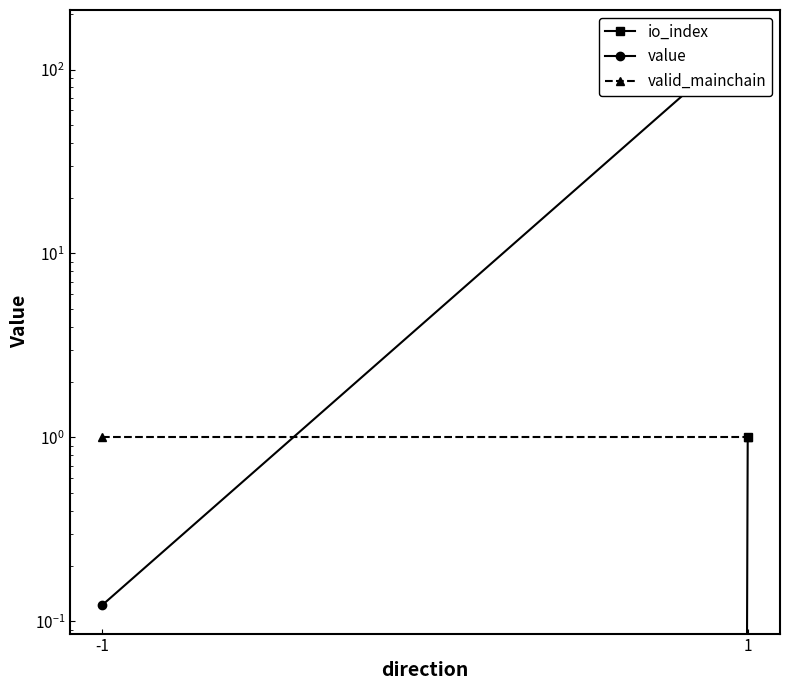

Reading right to left, what are all the values shown in this chart?

io_index: 1.0	0.0
value: 147.7	0.1
valid_mainchain: 1.0	1.0